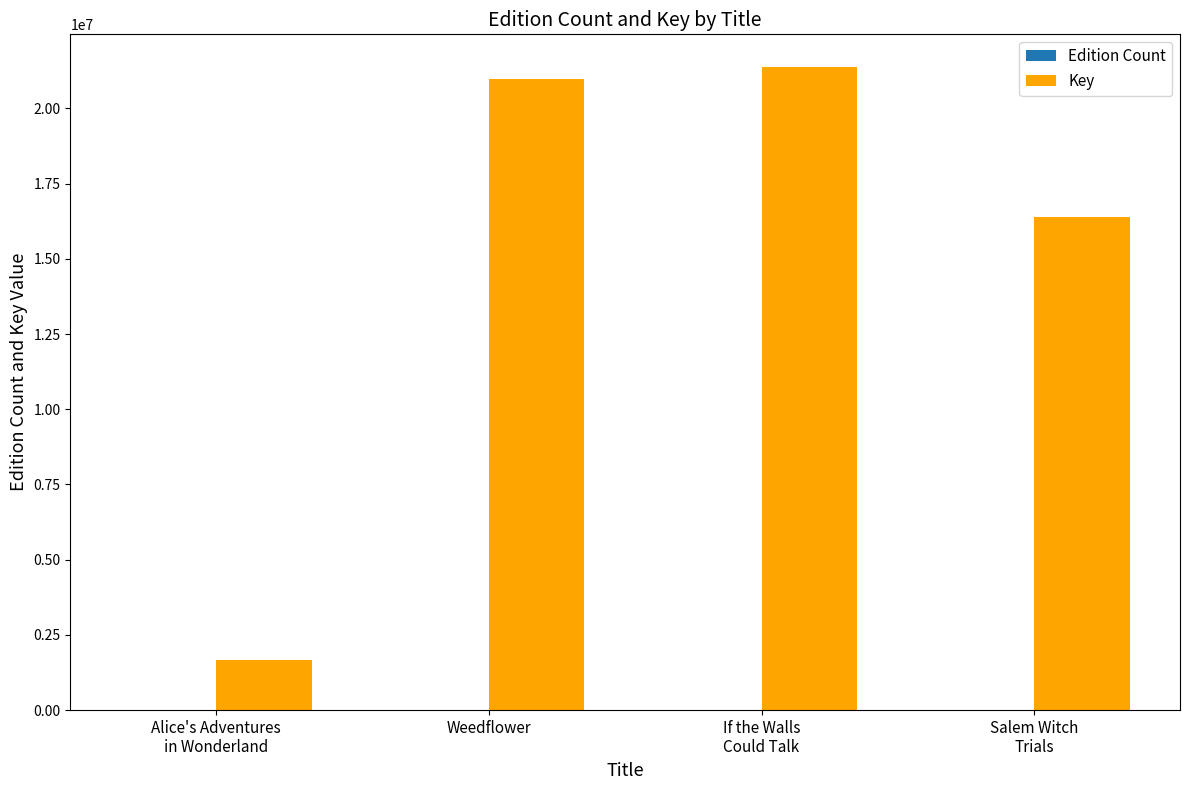

Count the number of data series in this chart.

2